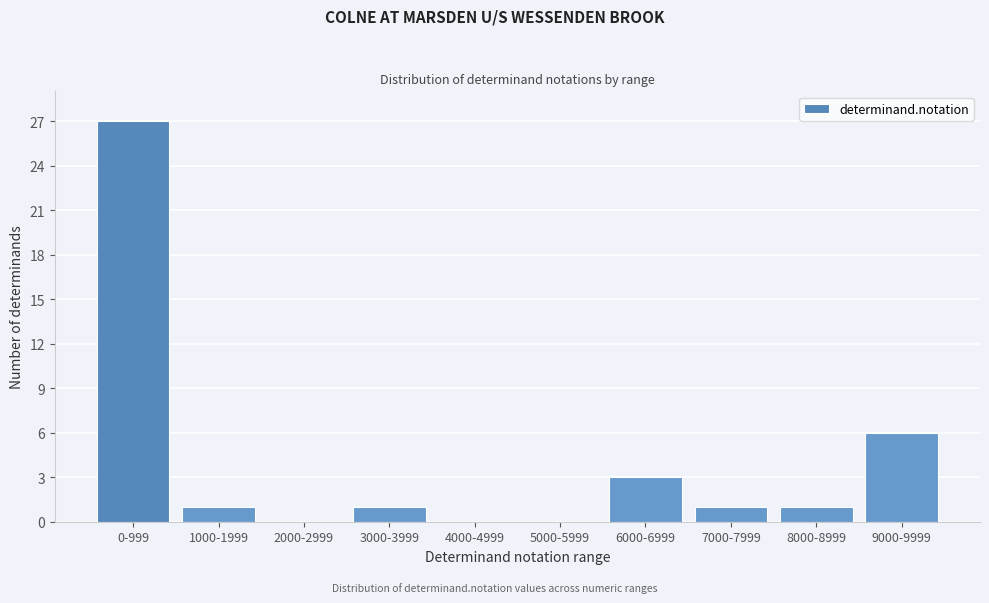

Reading left to right, list all the values displayed in this chart.

0-999=27	1000-1999=1	2000-2999=0	3000-3999=1	4000-4999=0	5000-5999=0	6000-6999=3	7000-7999=1	8000-8999=1	9000-9999=6